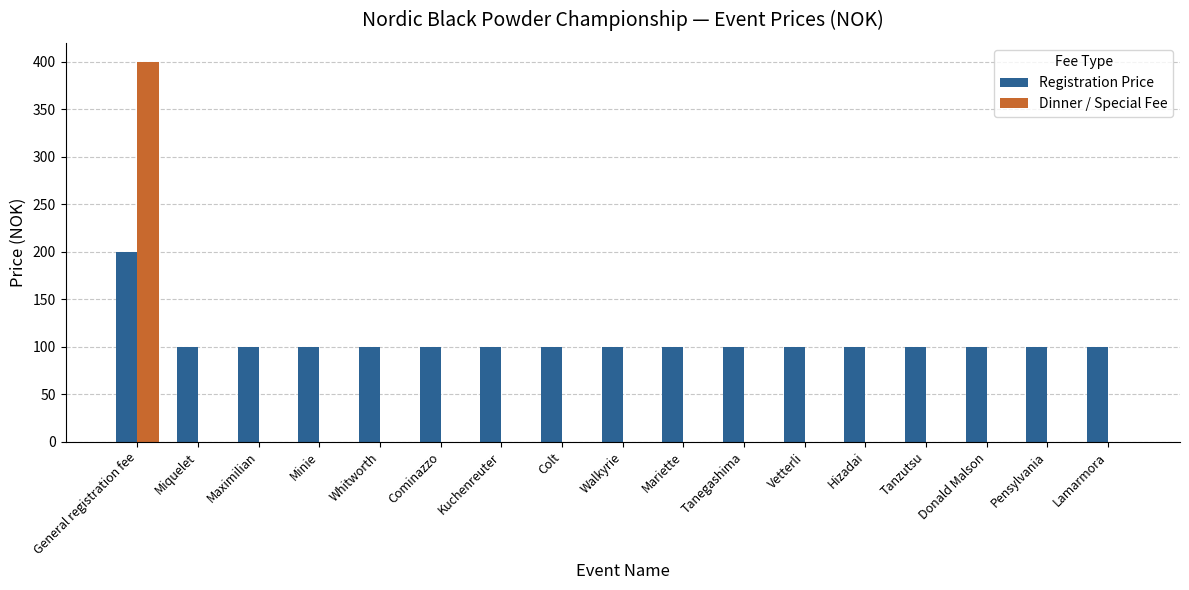

Reading left to right, what are all the values shown in this chart?

Registration Price: General registration fee=200	Miquelet=100	Maximilian=100	Minie=100	Whitworth=100	Cominazzo=100	Kuchenreuter=100	Colt=100	Walkyrie=100	Mariette=100	Tanegashima=100	Vetterli=100	Hizadai=100	Tanzutsu=100	Donald Malson=100	Pensylvania=100	Lamarmora=100
Dinner / Special Fee: General registration fee=400	Miquelet=0	Maximilian=0	Minie=0	Whitworth=0	Cominazzo=0	Kuchenreuter=0	Colt=0	Walkyrie=0	Mariette=0	Tanegashima=0	Vetterli=0	Hizadai=0	Tanzutsu=0	Donald Malson=0	Pensylvania=0	Lamarmora=0